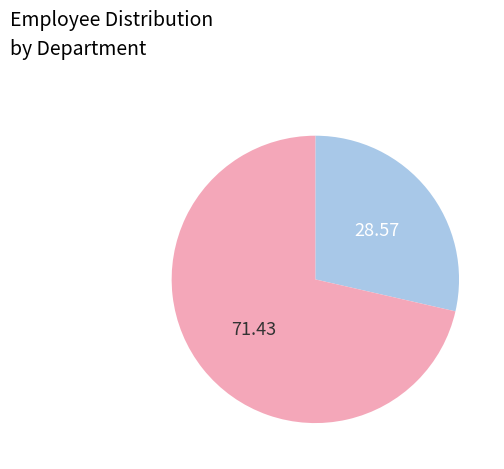

Is there a majority slice in this chart?

Yes